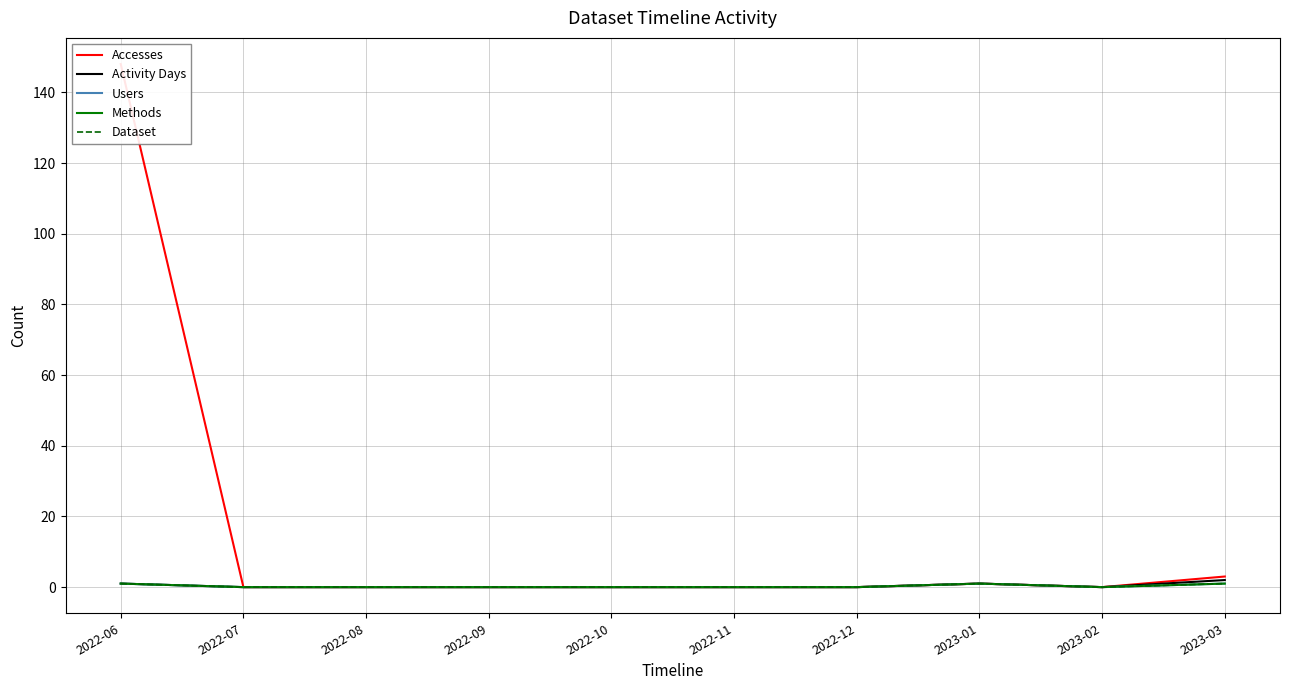

How many interior local valleys does the Activity Days series have?

1